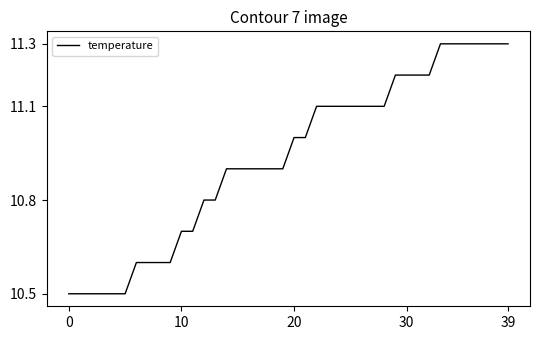

How many distinct data groups are displayed?

1